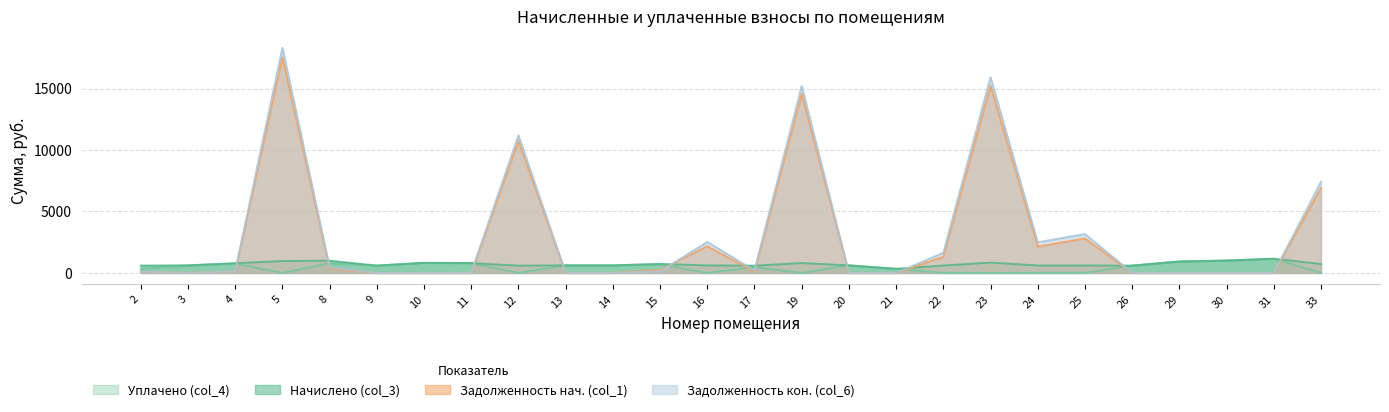

What is the difference between the highest and lowest values at 20?

614.8